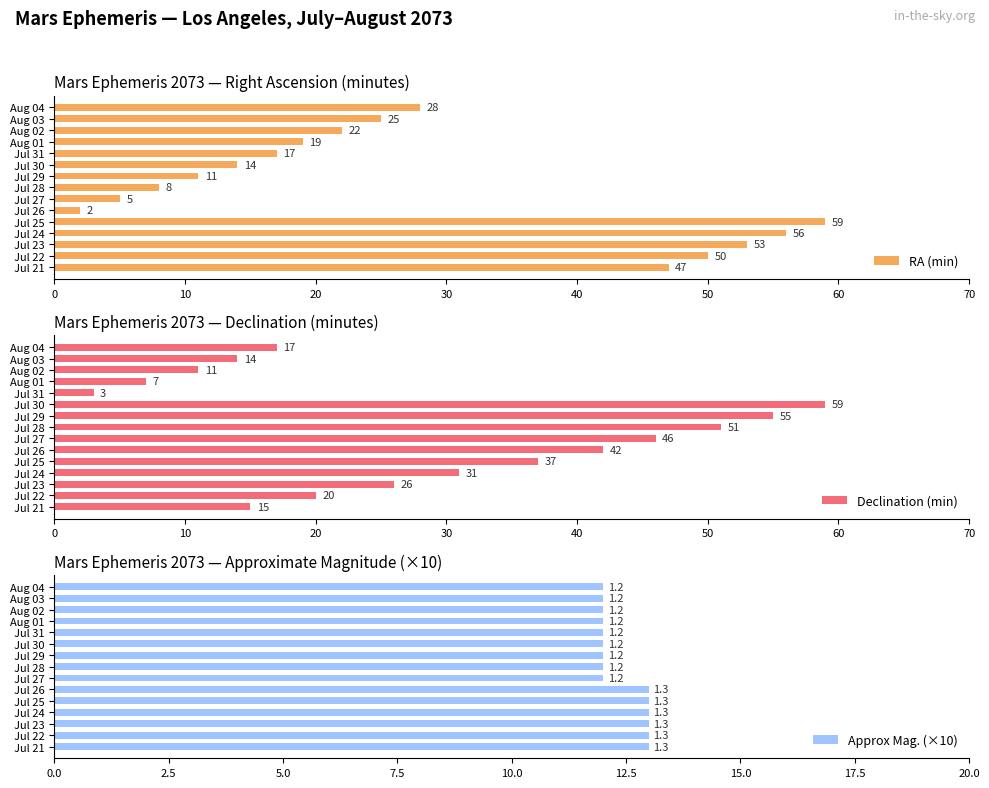

Rank the categories by RA (min) value from highest to lowest.

Jul 25, Jul 24, Jul 23, Jul 22, Jul 21, Aug 04, Aug 03, Aug 02, Aug 01, Jul 31, Jul 30, Jul 29, Jul 28, Jul 27, Jul 26